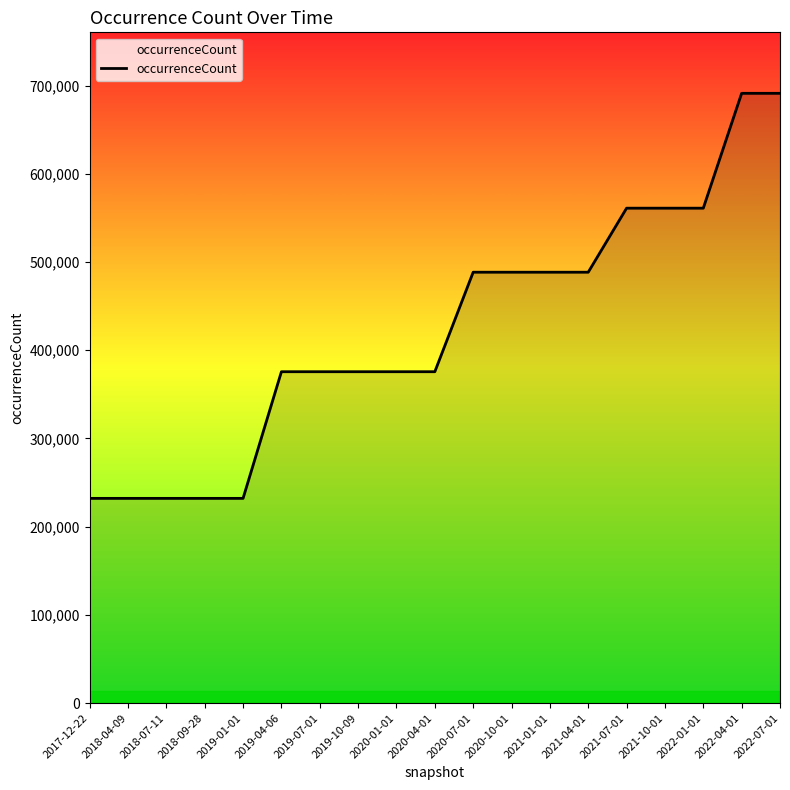

What is the ratio of the value at 2020-04-01 to the value at 2018-07-11?

1.6